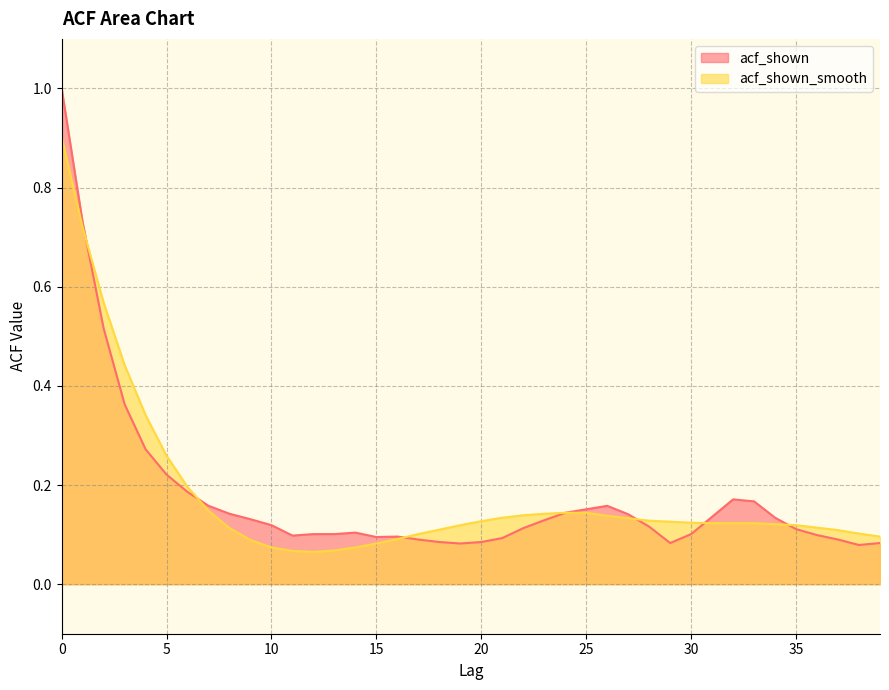

Which series has the largest total across all categories?

acf_shown_smooth